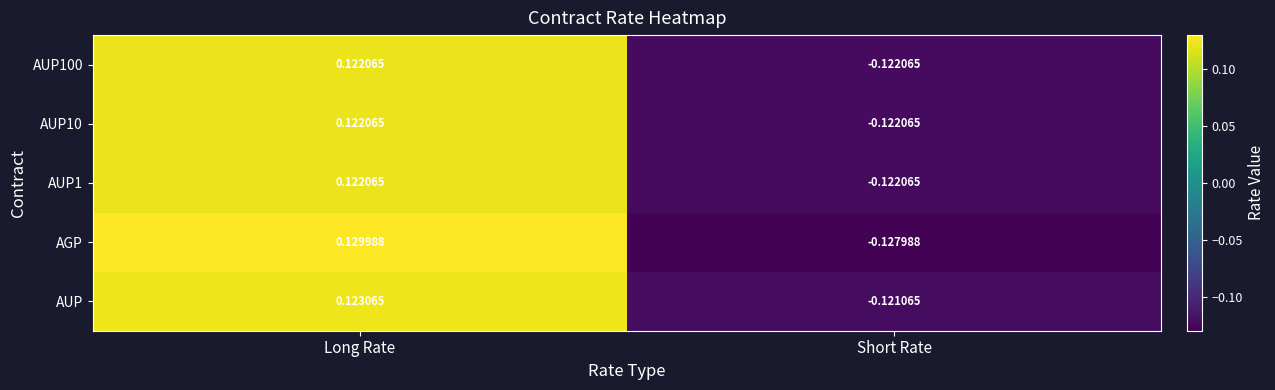

Which category has the highest value in the AUP1 series?

Long Rate